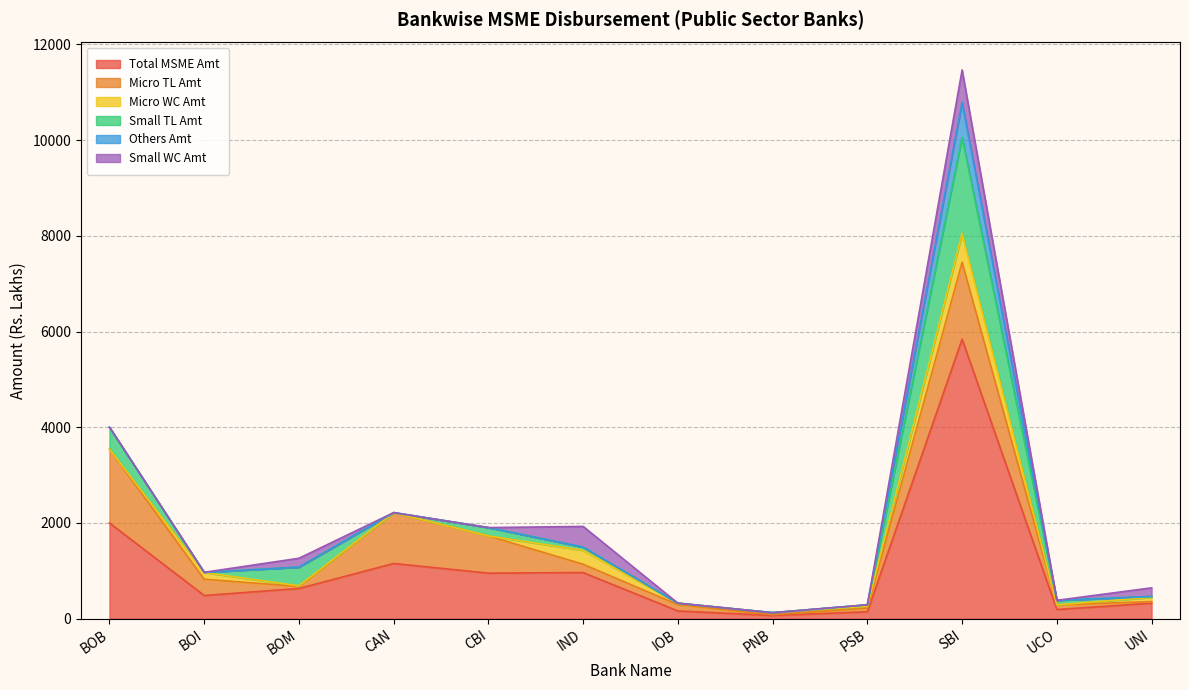

True or false: Micro WC Amt has a value of 30.5 at IOB.

True